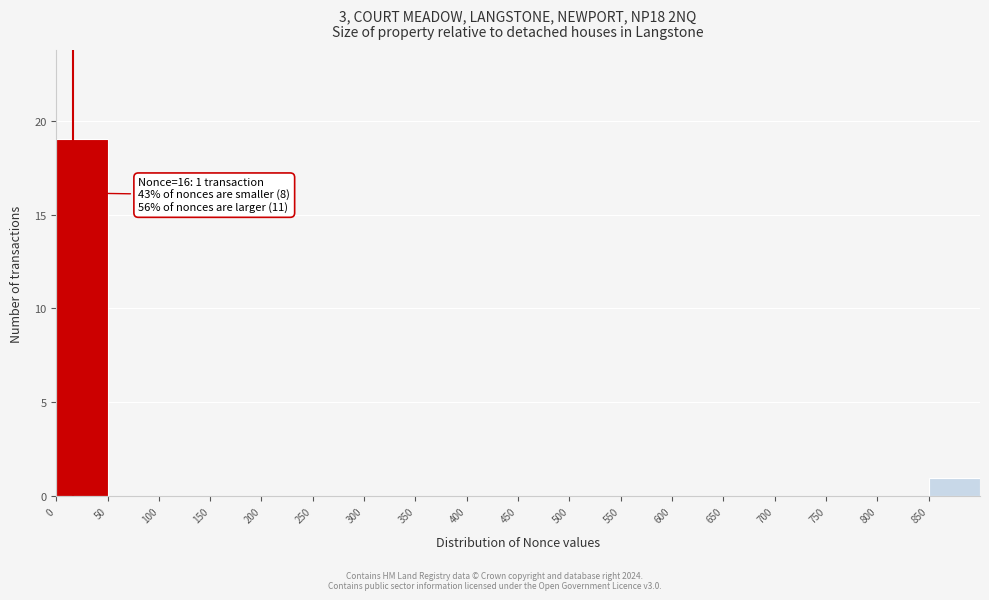

Over which range of the x-axis is the bar tallest?

0 to 50